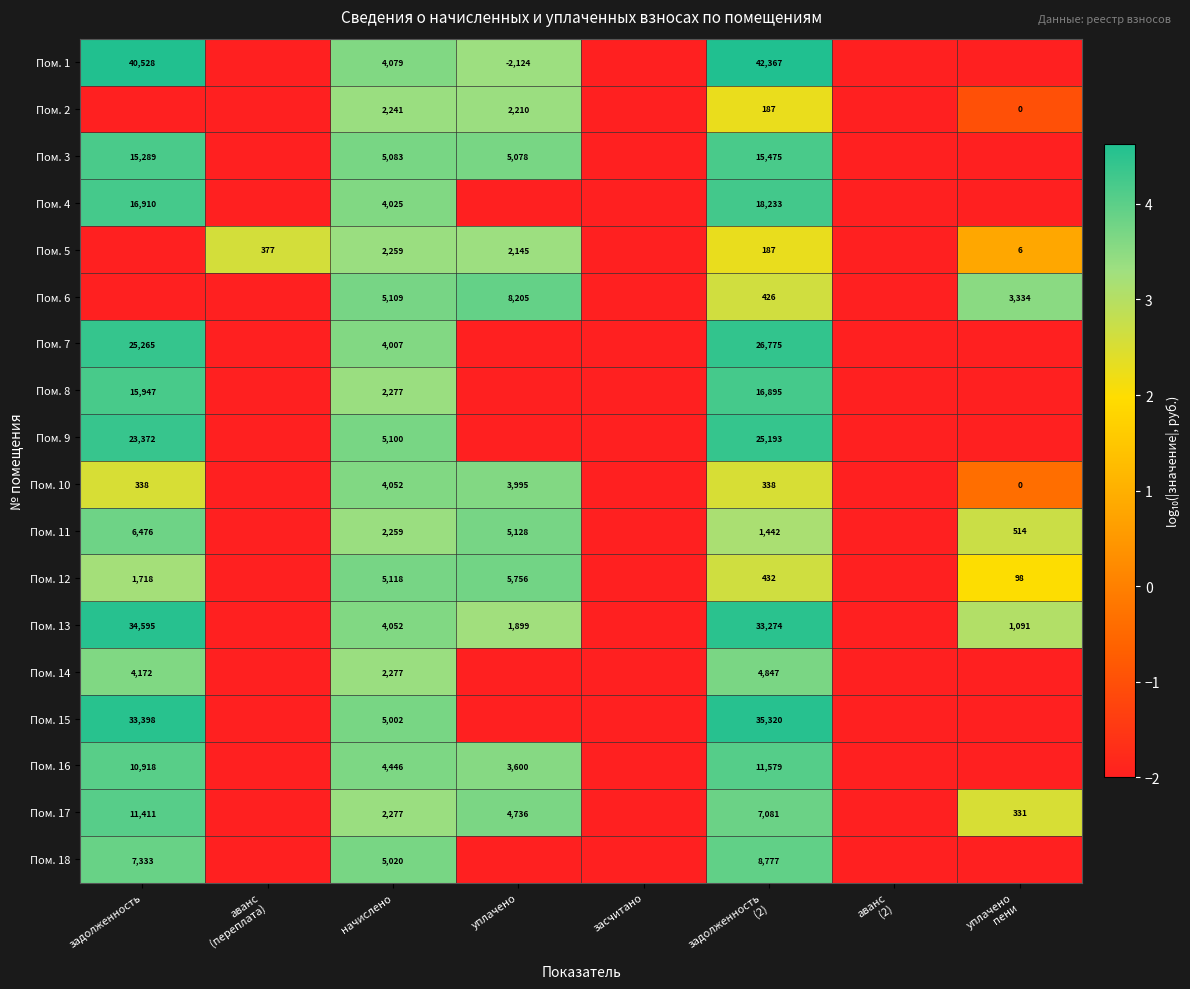

Count the number of categories in the chart.

8